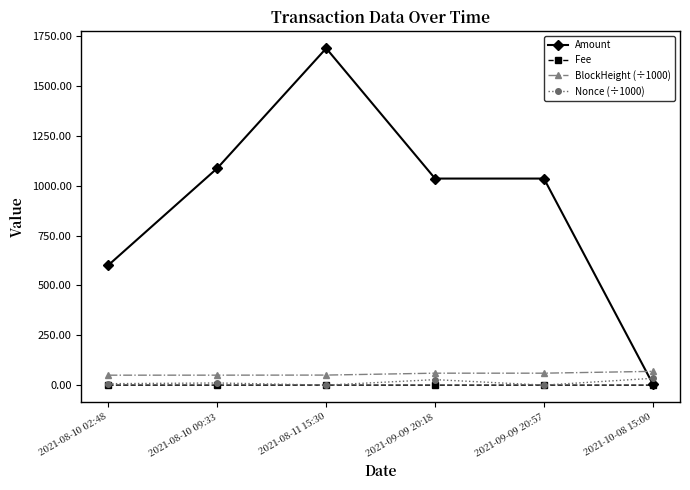

Between 2021-08-10 09:33 and 2021-09-09 20:18, which series saw the biggest shift?

Amount